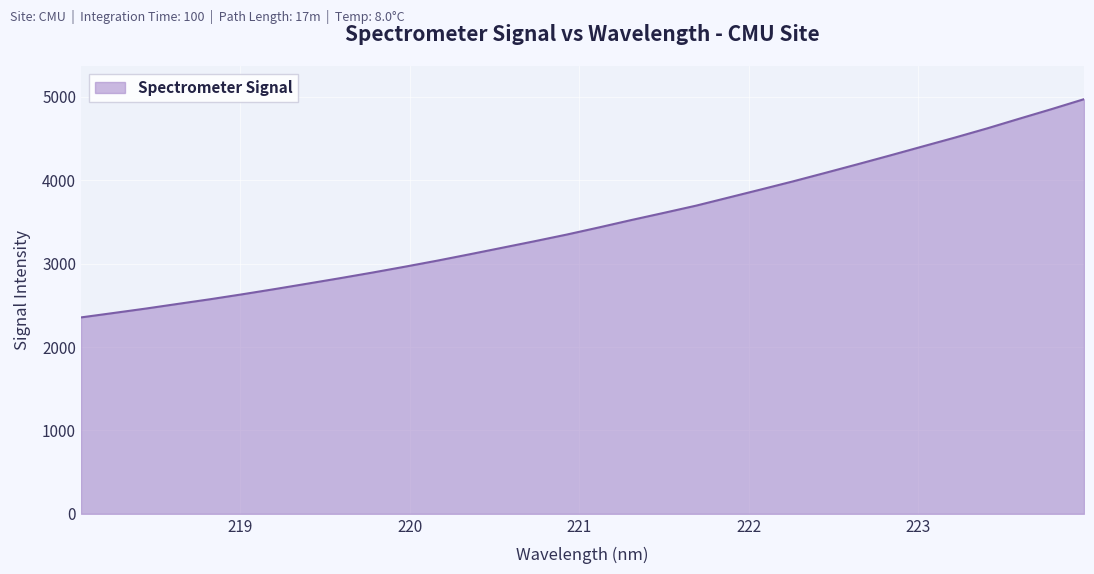

What is the maximum value shown in the chart?

4973.4